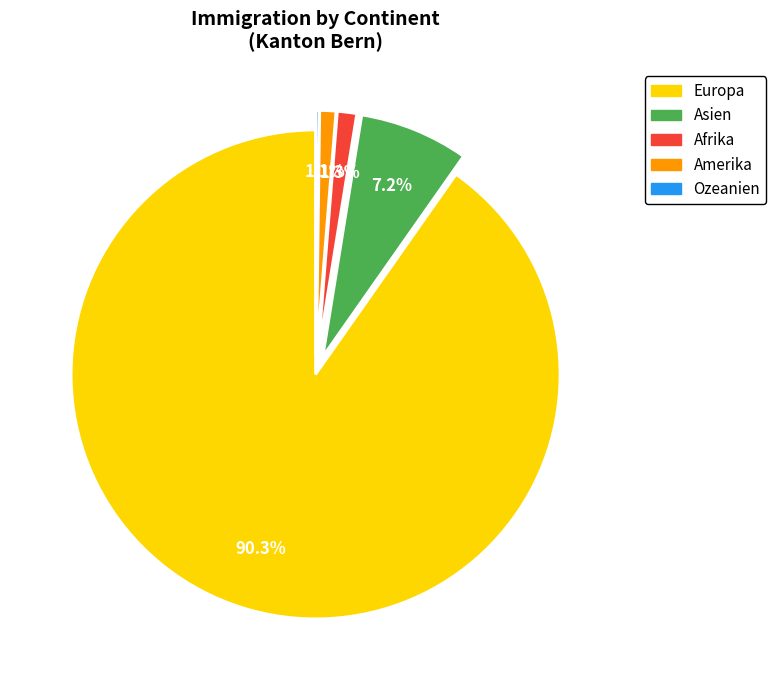

Is there any slice that represents more than half of the pie?

Yes